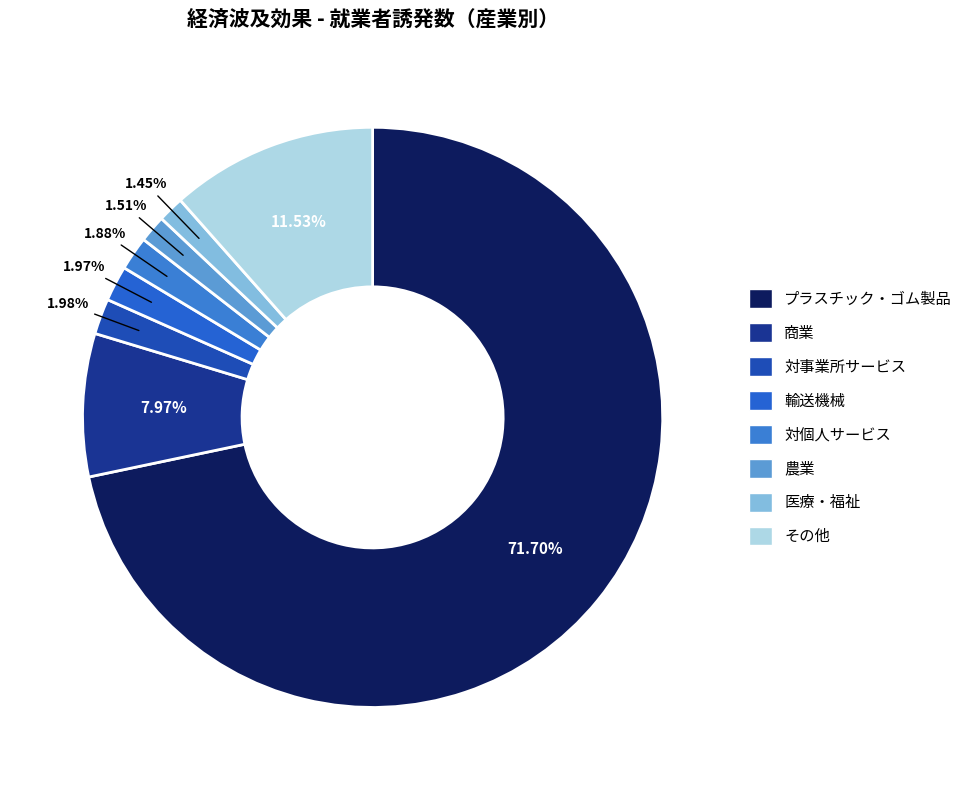

How many slices are in this pie chart?

8